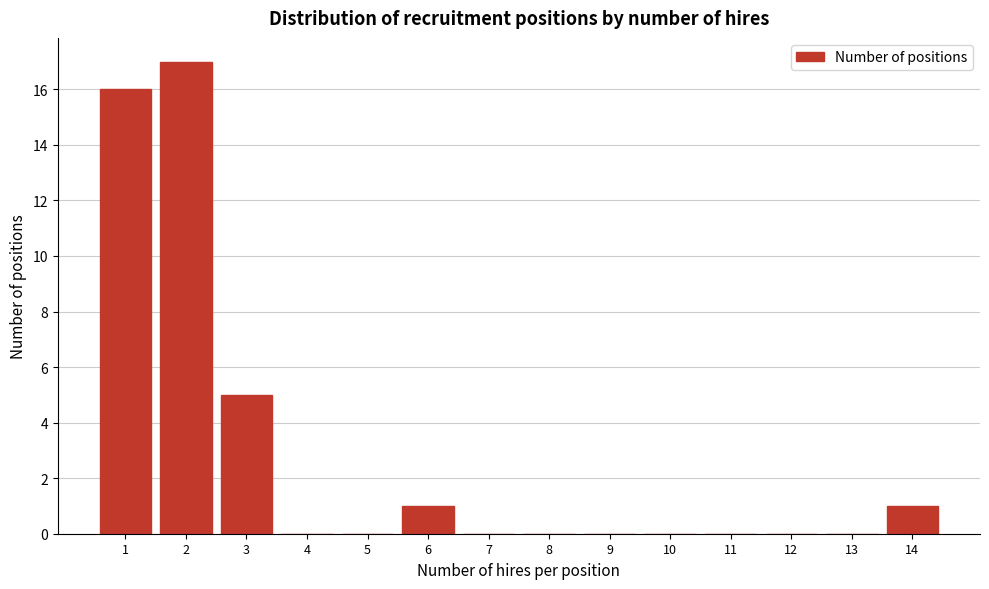

The value at 10 is 0. True or false?

True